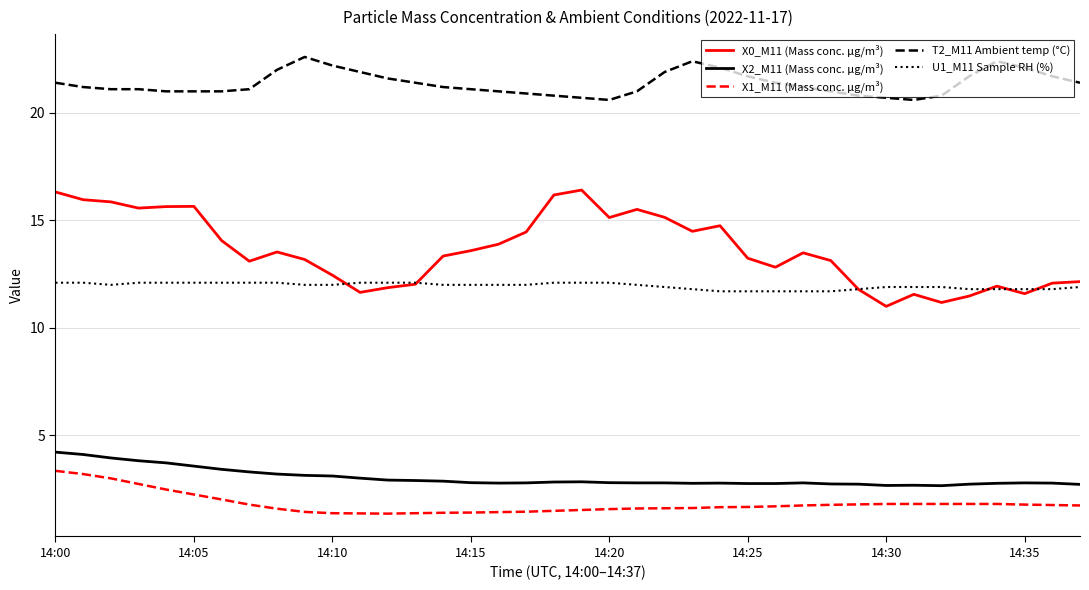

Which series has the widest spread of values?

X0_M11 (Mass conc. μg/m³)